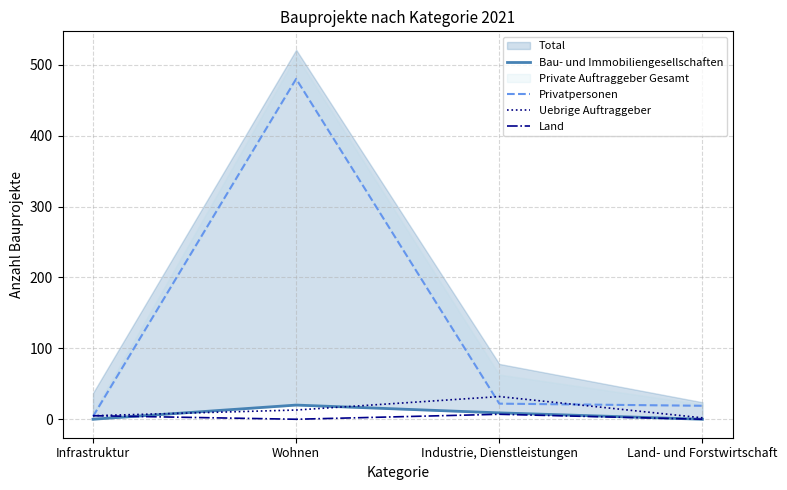

Between Wohnen and Land- und Forstwirtschaft, which series saw the biggest shift?

Privatpersonen